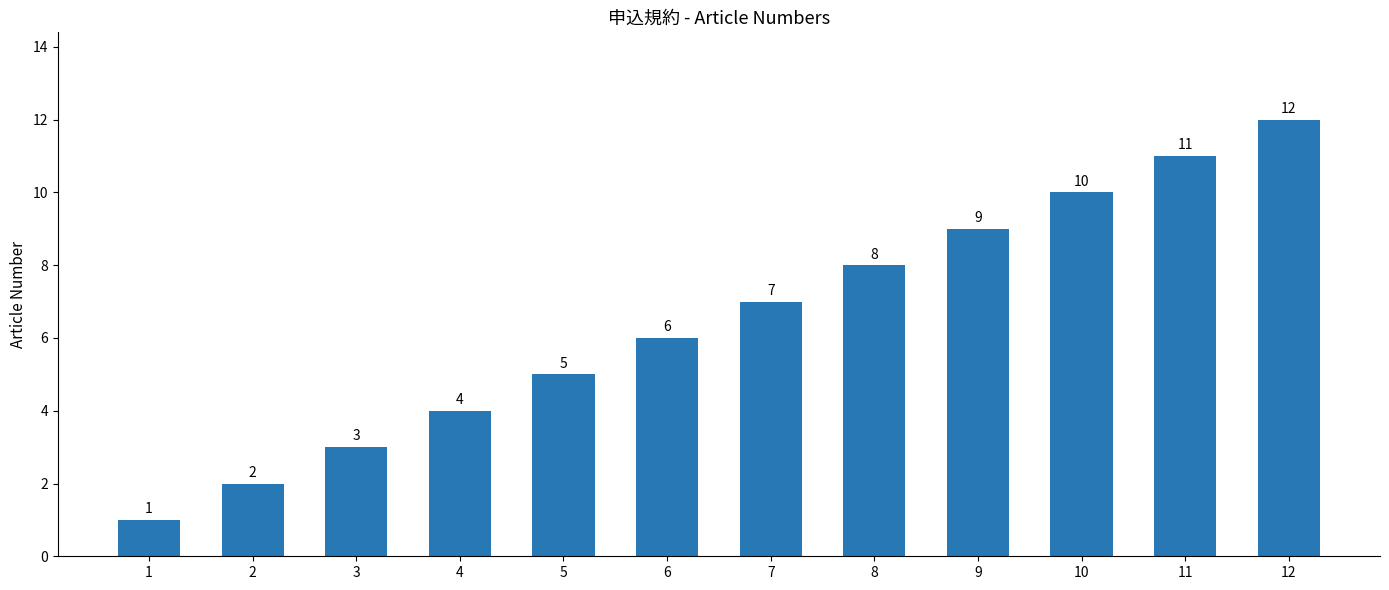

Reading left to right, transcribe all the data shown in this chart.

1=1	2=2	3=3	4=4	5=5	6=6	7=7	8=8	9=9	10=10	11=11	12=12